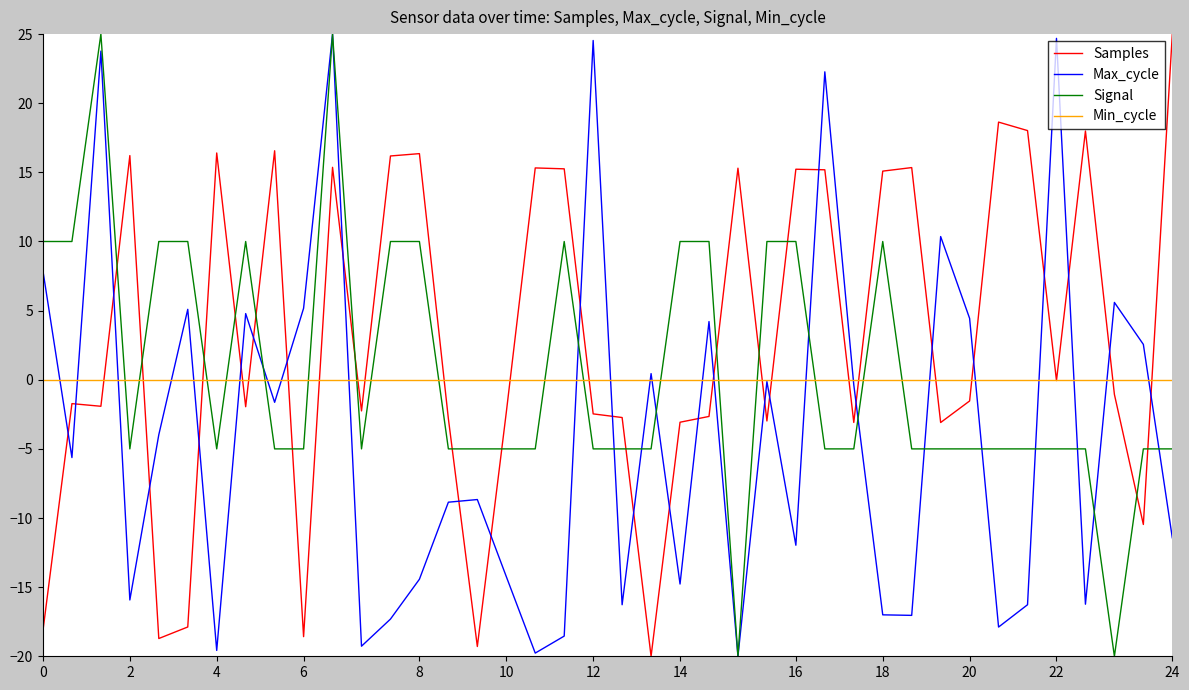

True or false: Samples has more than 0 interior local peaks.

True